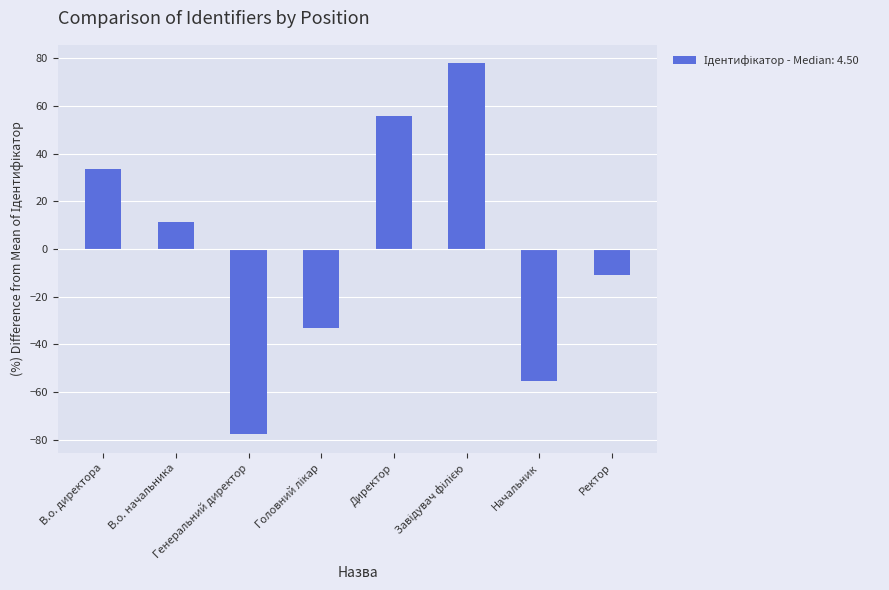

What is the difference between the maximum and minimum values?

155.6